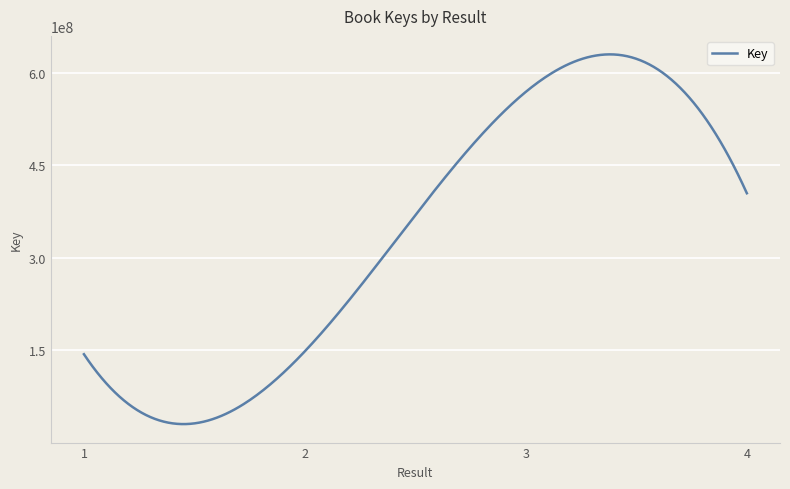

What is the maximum value shown in the chart?

629524747.4